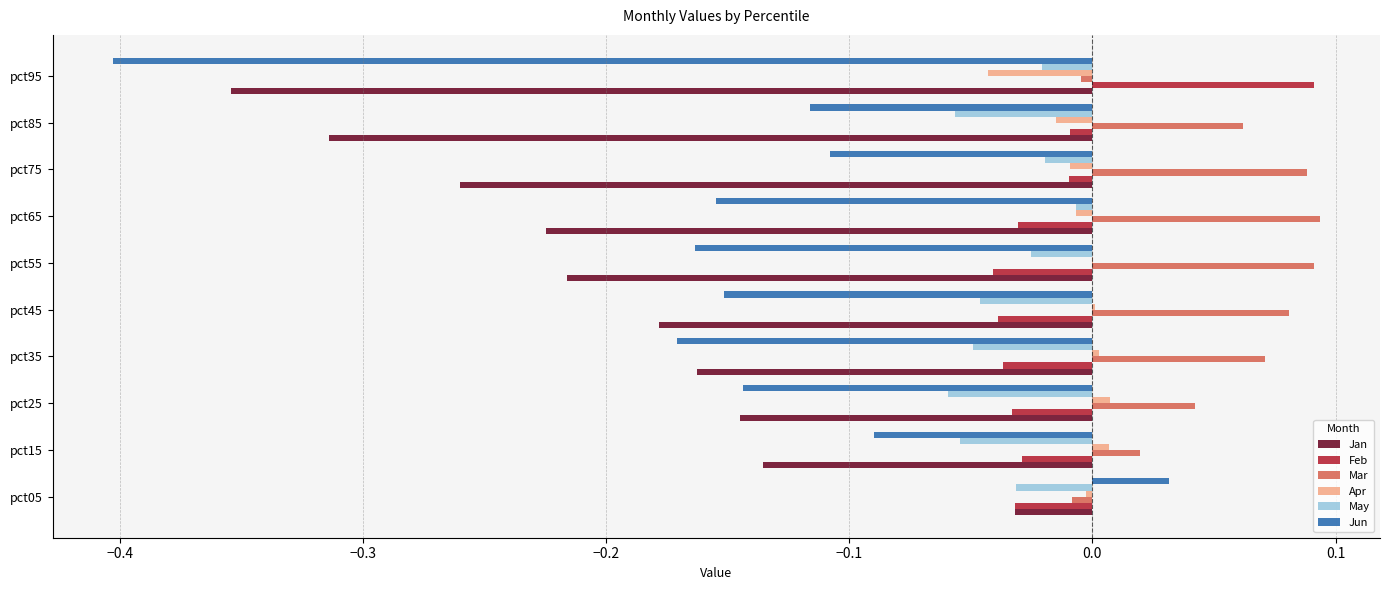

At which category is the sum across all series the highest?

pct05